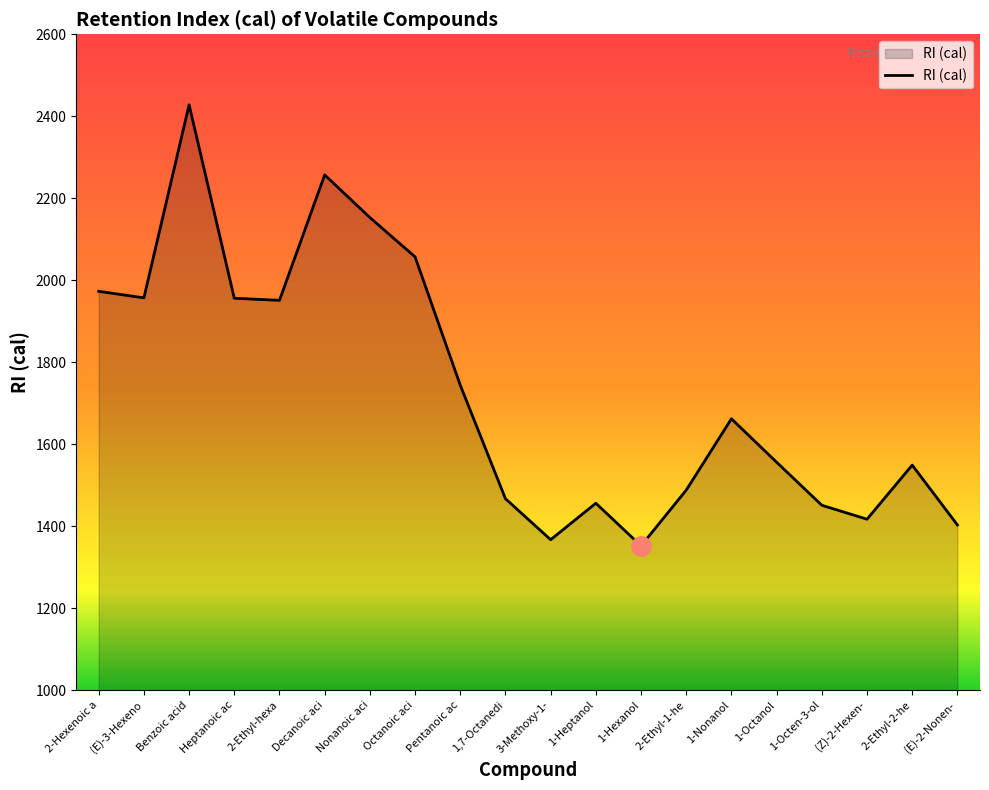

The chart shows a value of 2267 at Pentanoic ac. True or false?

False